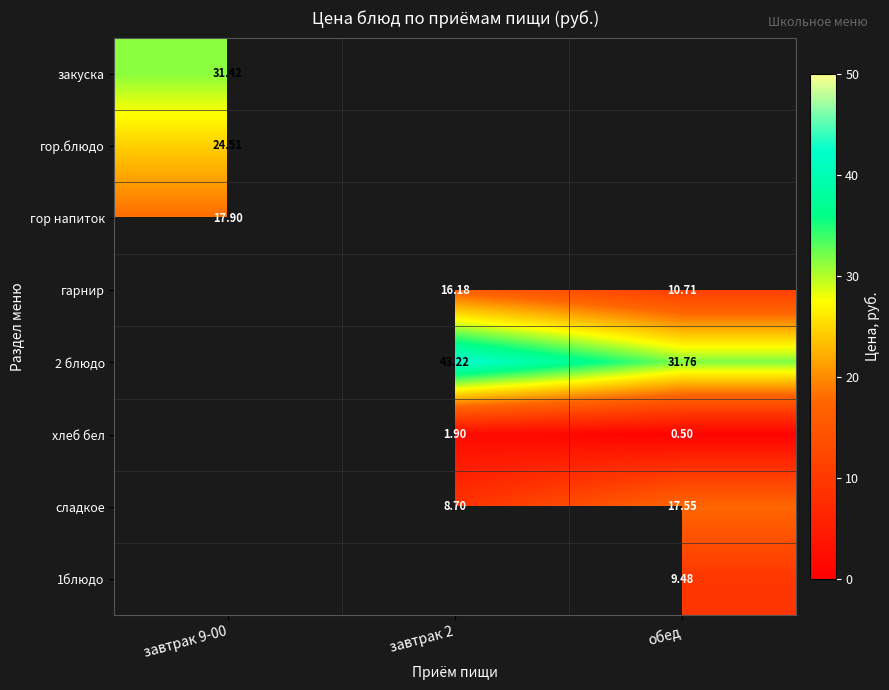

What is the spread (max minus min) of values at завтрак 9-00?

13.5